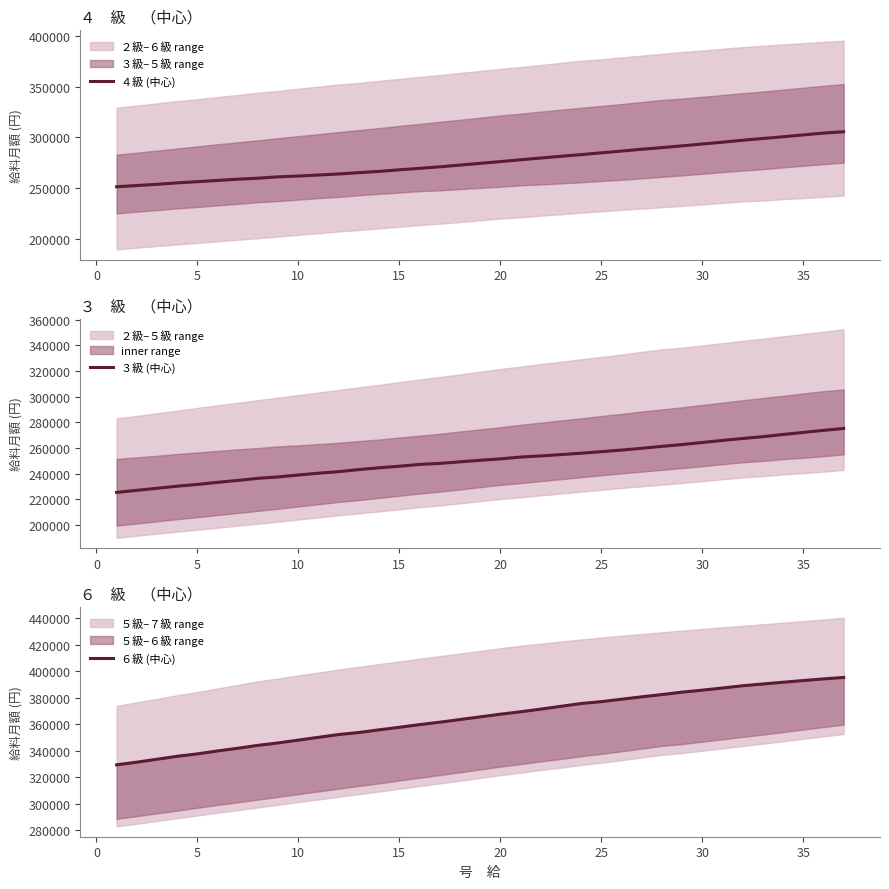

What is the highest value of the ６級 (中心) series?

395303